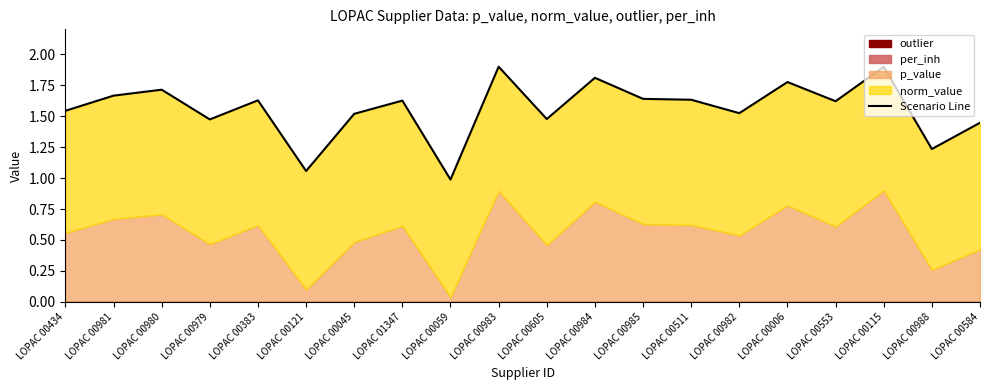

What is the smallest value displayed?

1.0